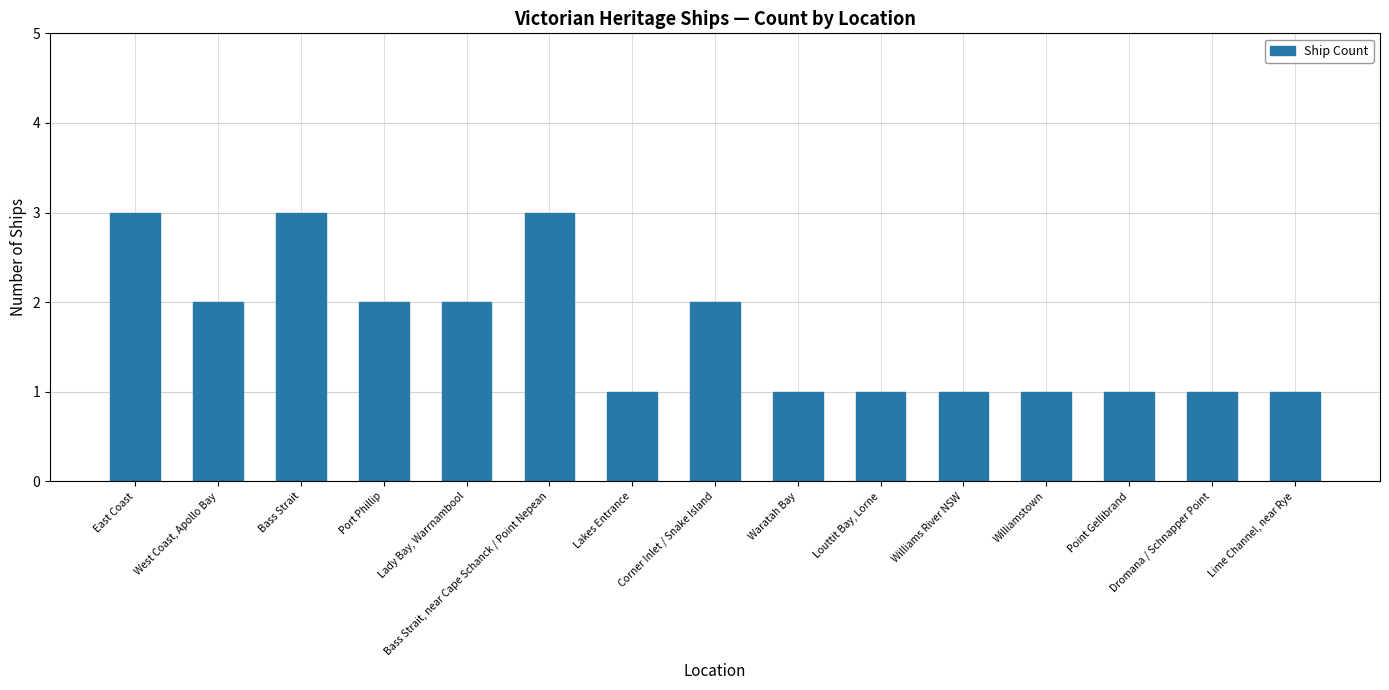

Reading left to right, what are all the values shown in this chart?

East Coast=3	West Coast, Apollo Bay=2	Bass Strait=3	Port Phillip=2	Lady Bay, Warrnambool=2	Bass Strait, near Cape Schanck / Point Nepean=3	Lakes Entrance=1	Corner Inlet / Snake Island=2	Waratah Bay=1	Louttit Bay, Lorne=1	Williams River NSW=1	Williamstown=1	Point Gellibrand=1	Dromana / Schnapper Point=1	Lime Channel, near Rye=1